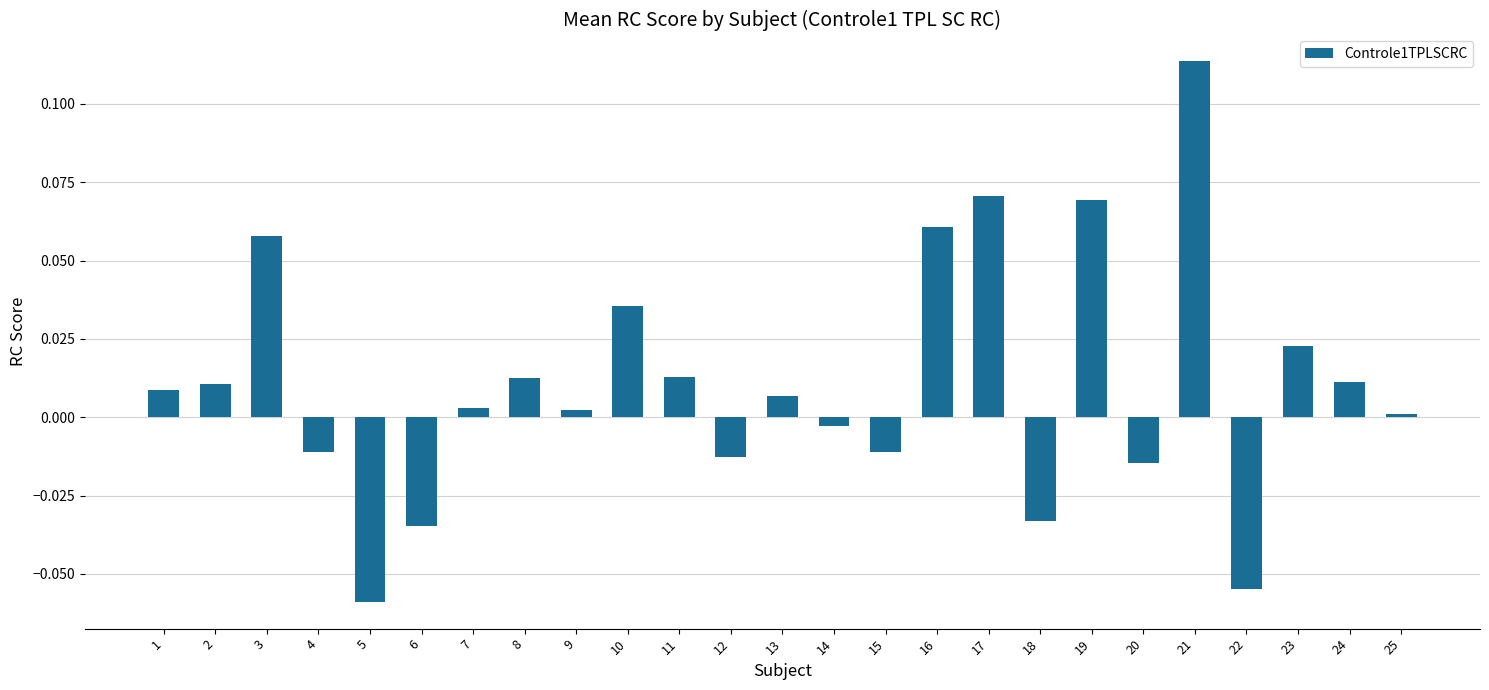

Which has a higher value, 21 or 4?

21